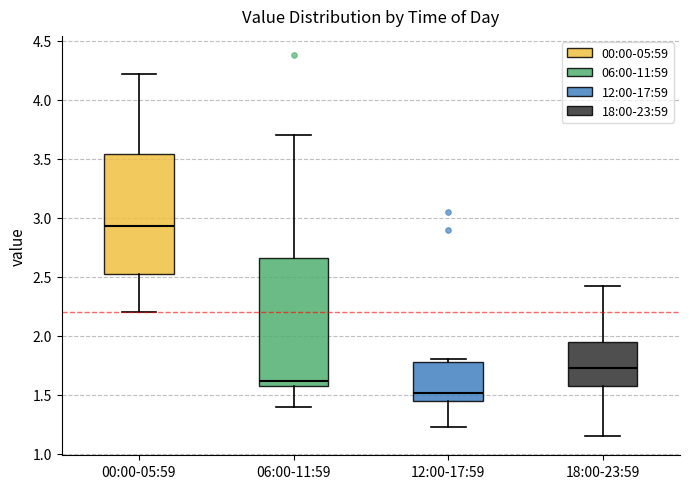

Where is the upper edge of the box for 12:00-17:59 on the y-axis? The values are not printed on the chart, so give them approximately, as read against the axis.

1.80